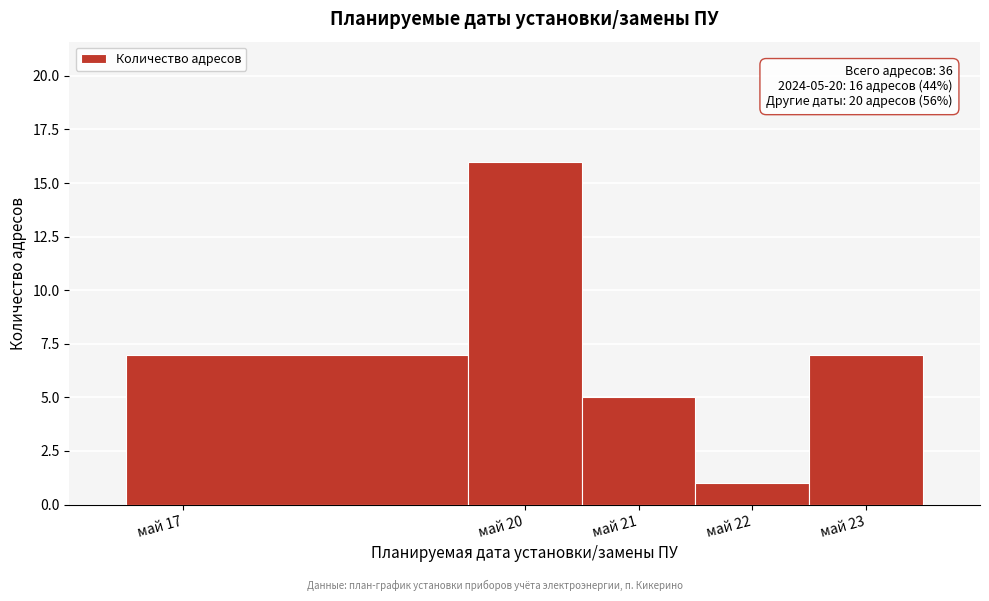

Over which range of the x-axis is the bar tallest?

19.5 to 20.5